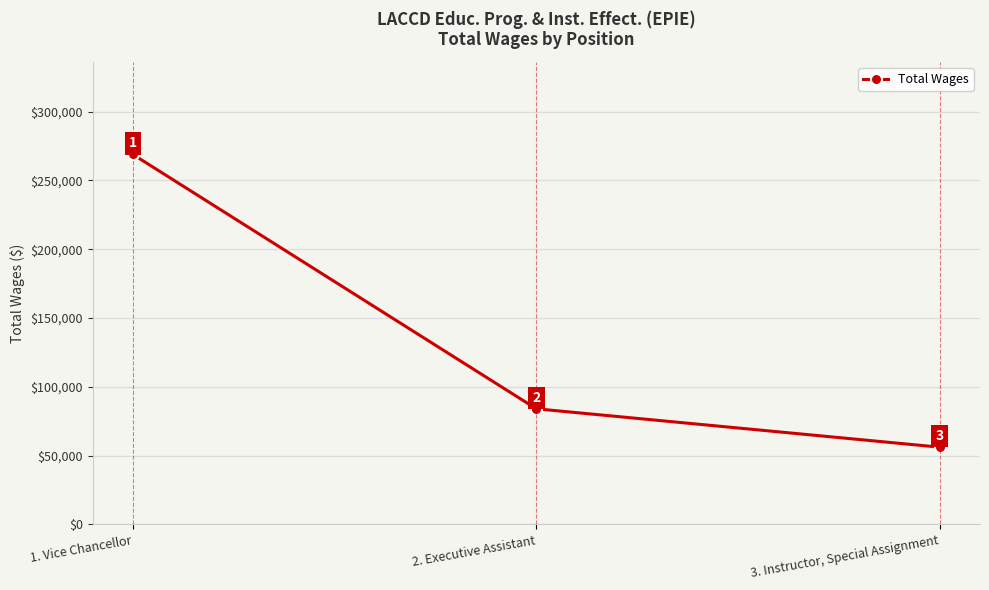

What is the difference between the values at 2. Executive Assistant and 3. Instructor, Special Assignment?

27891